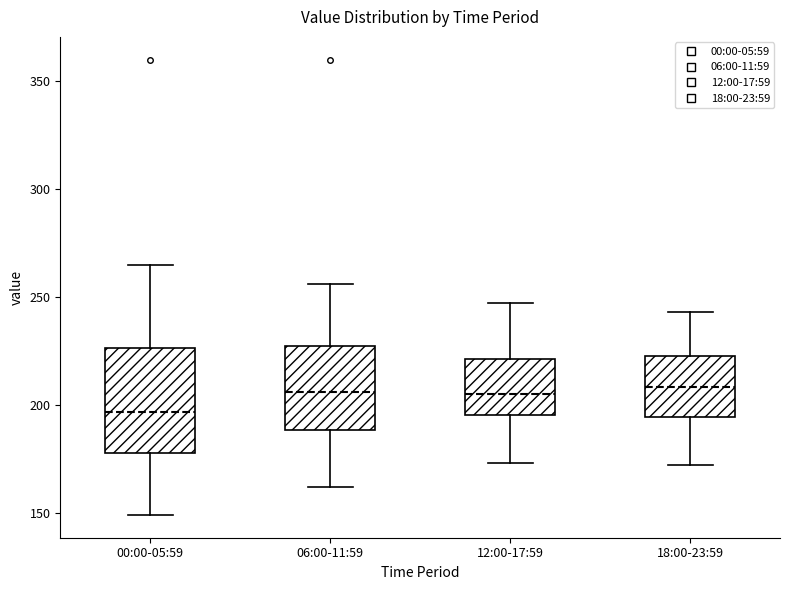

Where does the median line of the box for 06:00-11:59 sit on the y-axis? The values are not printed on the chart, so give them approximately, as read against the axis.

205